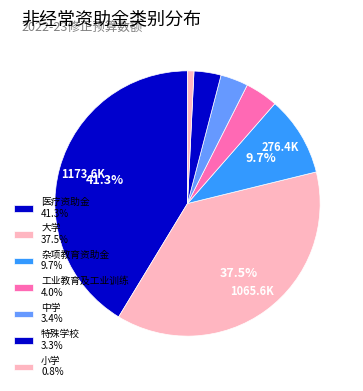

How many slices are in this pie chart?

7